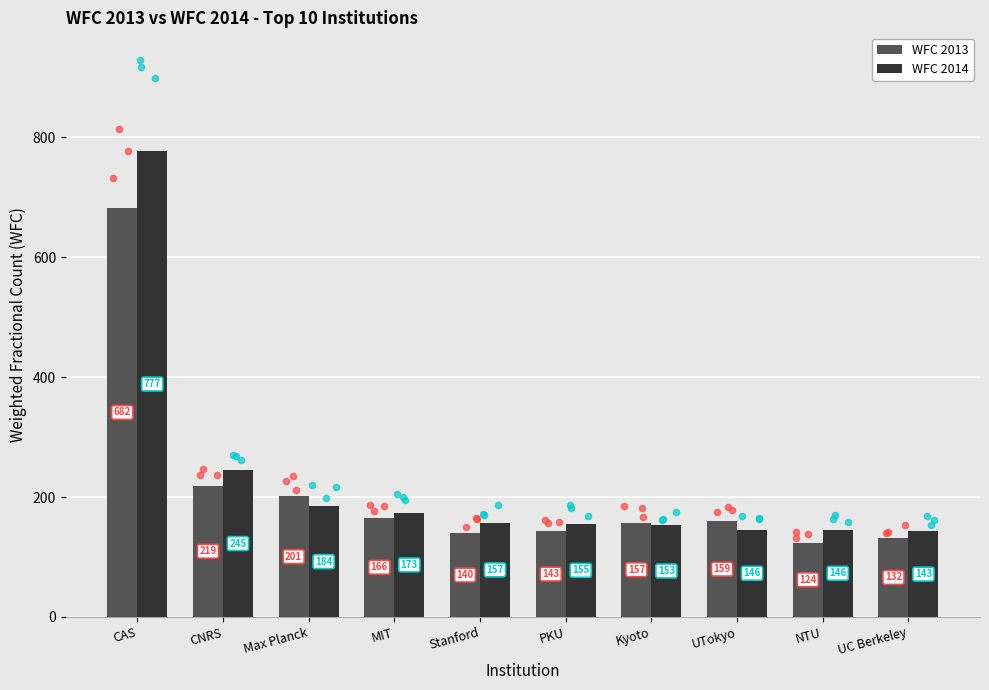

What are all the series names shown in the legend?

WFC 2013, WFC 2014